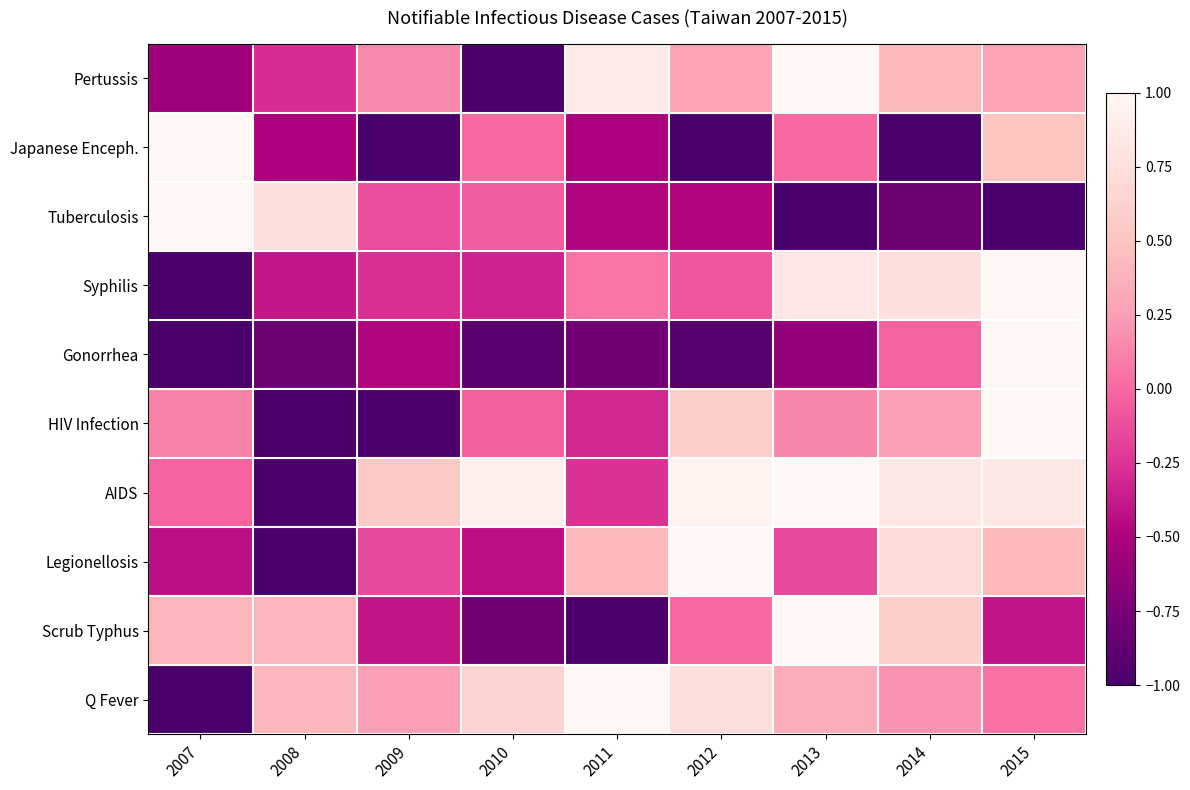

Count the number of data series in this chart.

10